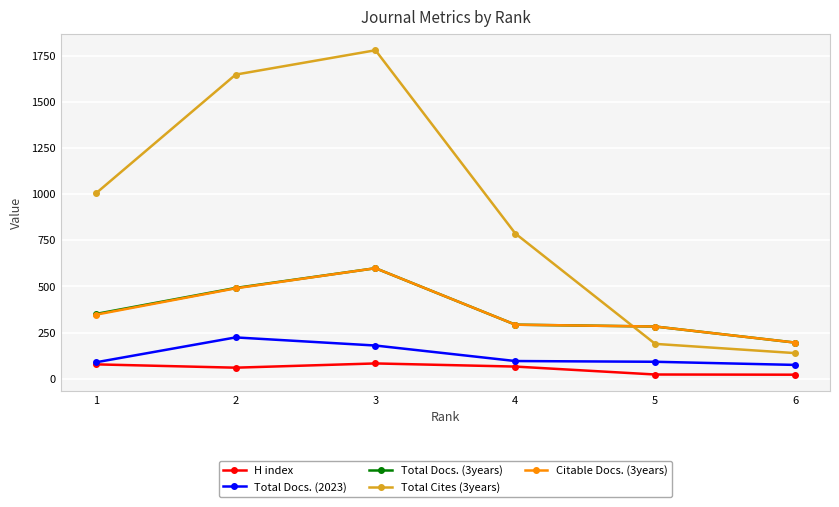

True or false: Total Cites (3years) has more than 0 interior local peaks.

True